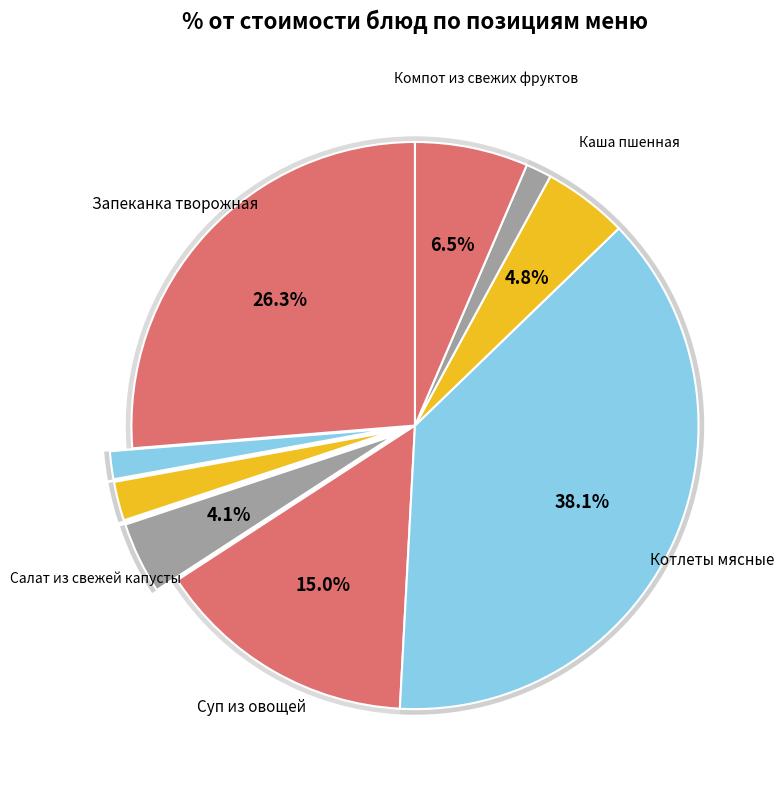

Is it true that Салат из свежей капусты is 4% of the pie?

True